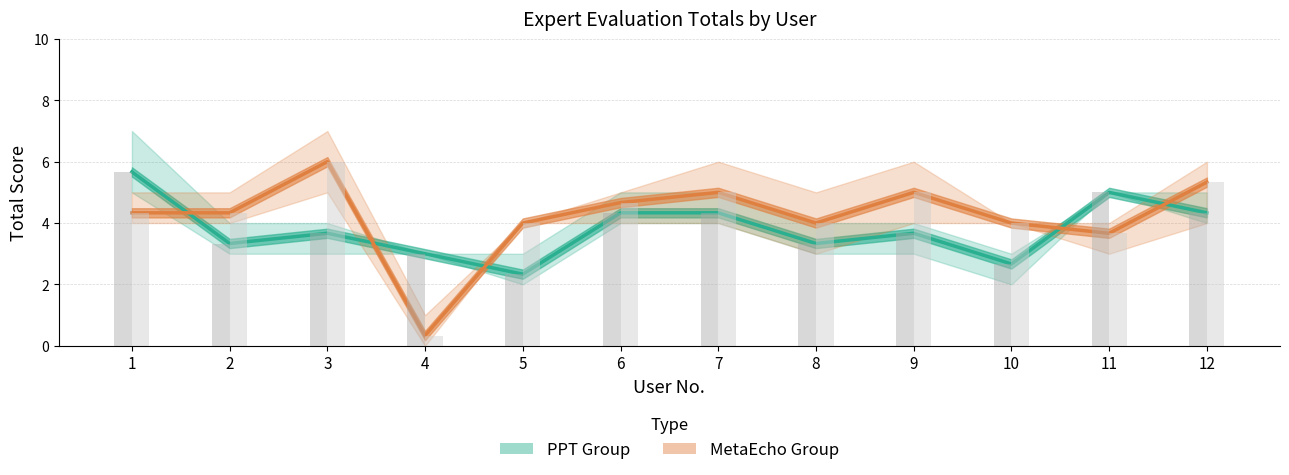

The value of MetaEcho mean bar at 3 is 6.0. True or false?

True